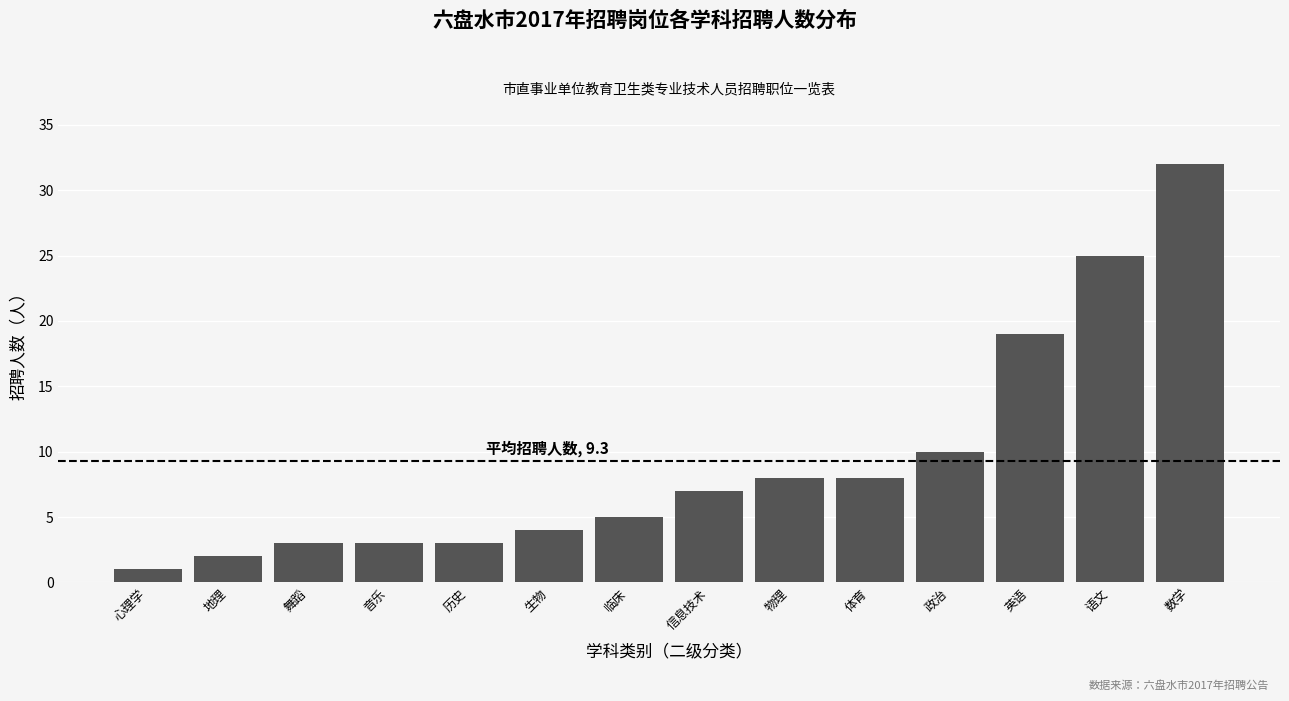

Reading right to left, transcribe all the data shown in this chart.

32	25	19	10	8	8	7	5	4	3	3	3	2	1